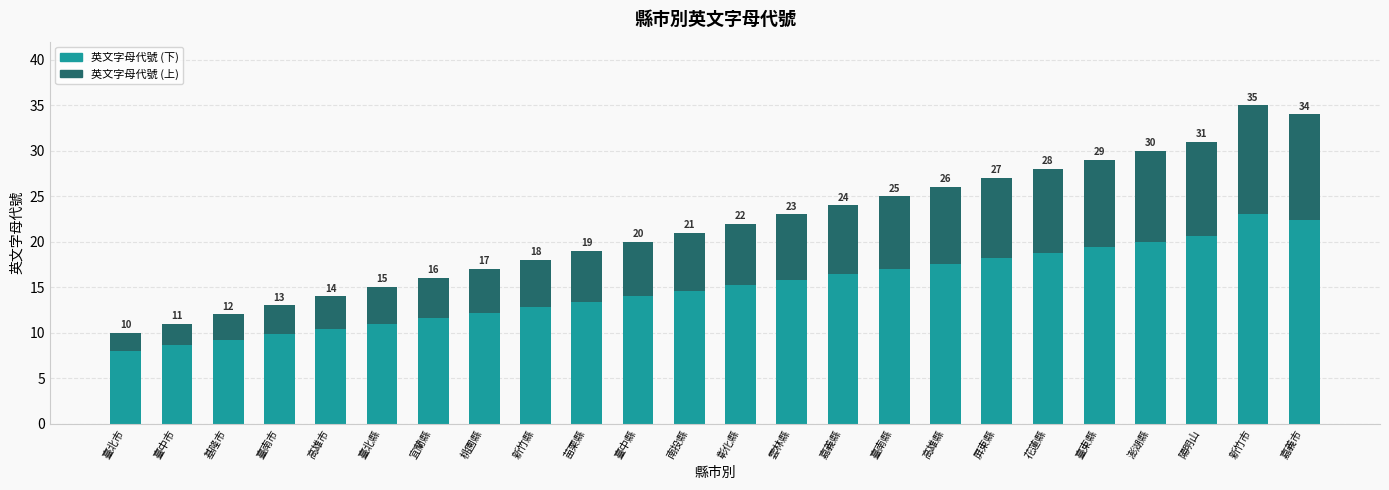

Are the bars horizontal?

No